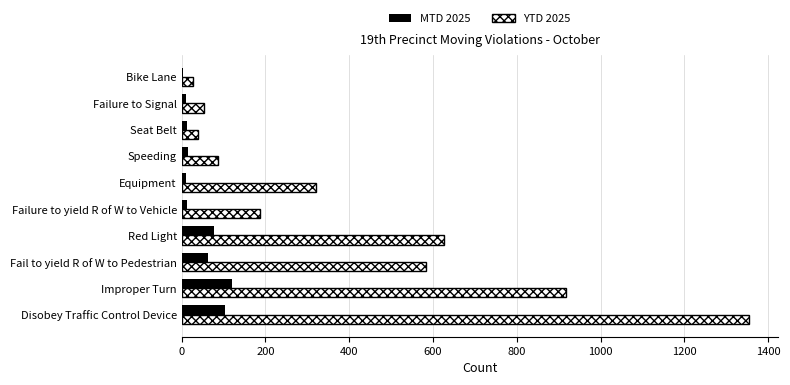

Which series has the largest total across all categories?

YTD 2025